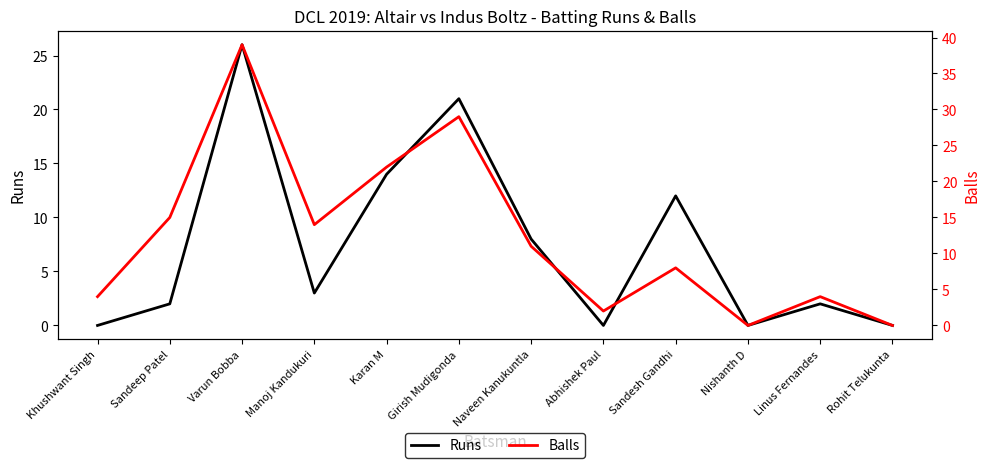

The Runs series shows 2 at Sandeep Patel. True or false?

True